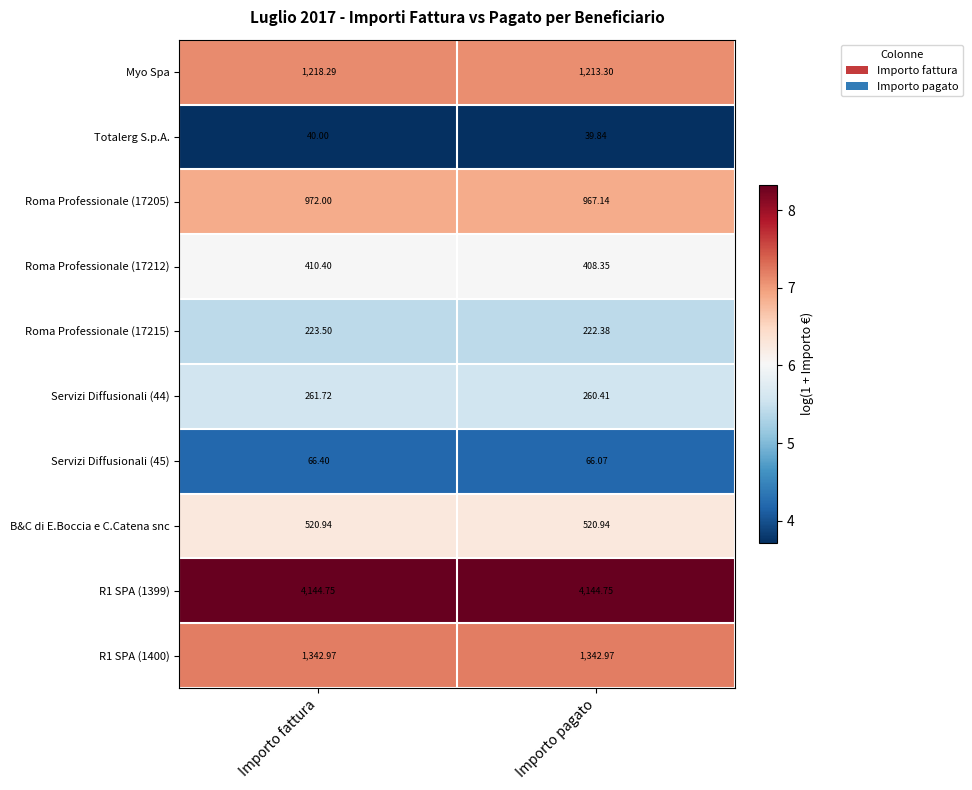

Where is Totalerg S.p.A. nearest to the value 39?

Importo pagato